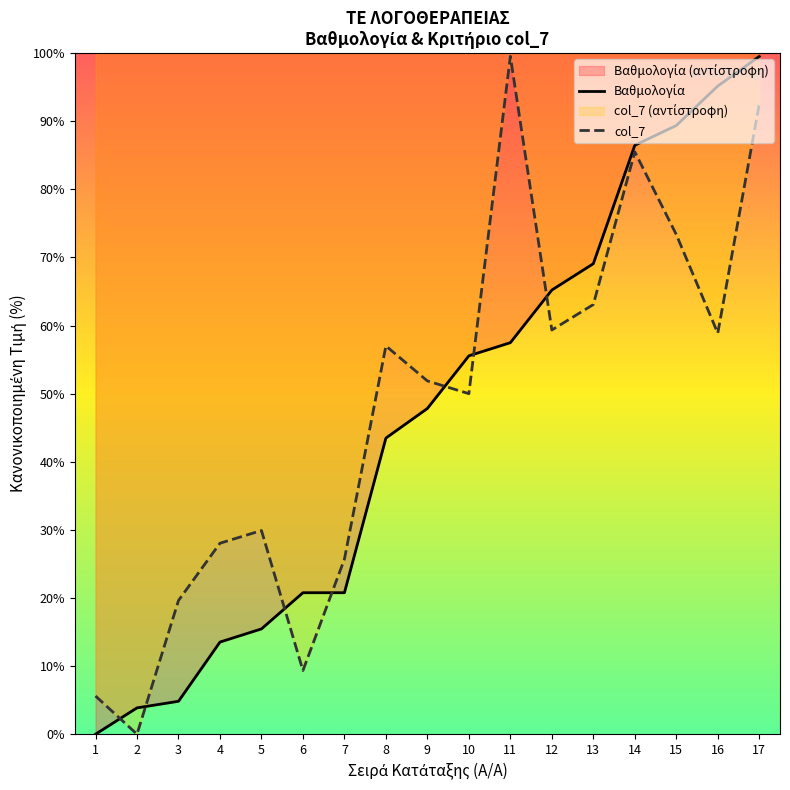

Is it true that Βαθμολογία equals 22.3 at 12?

False